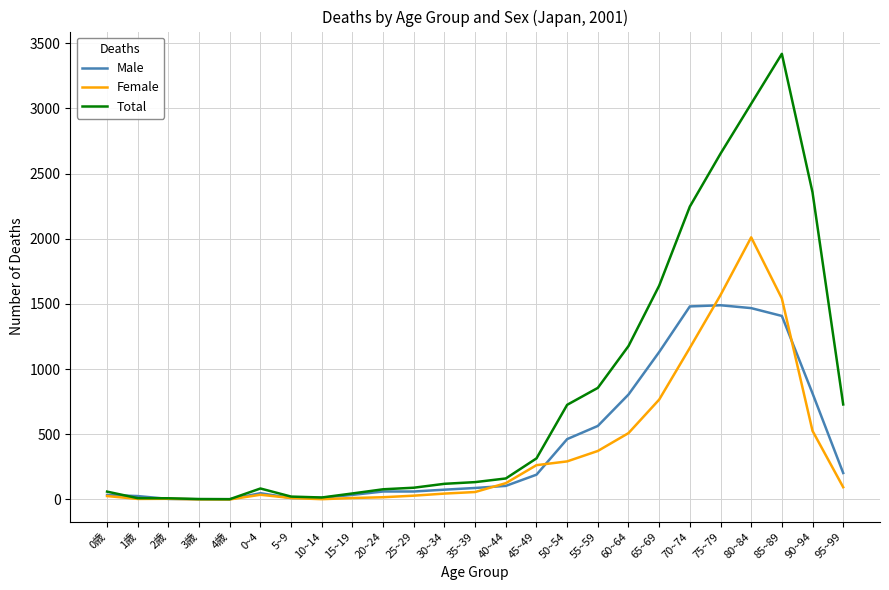

Is it true that Male equals 26 at 1歳?

True